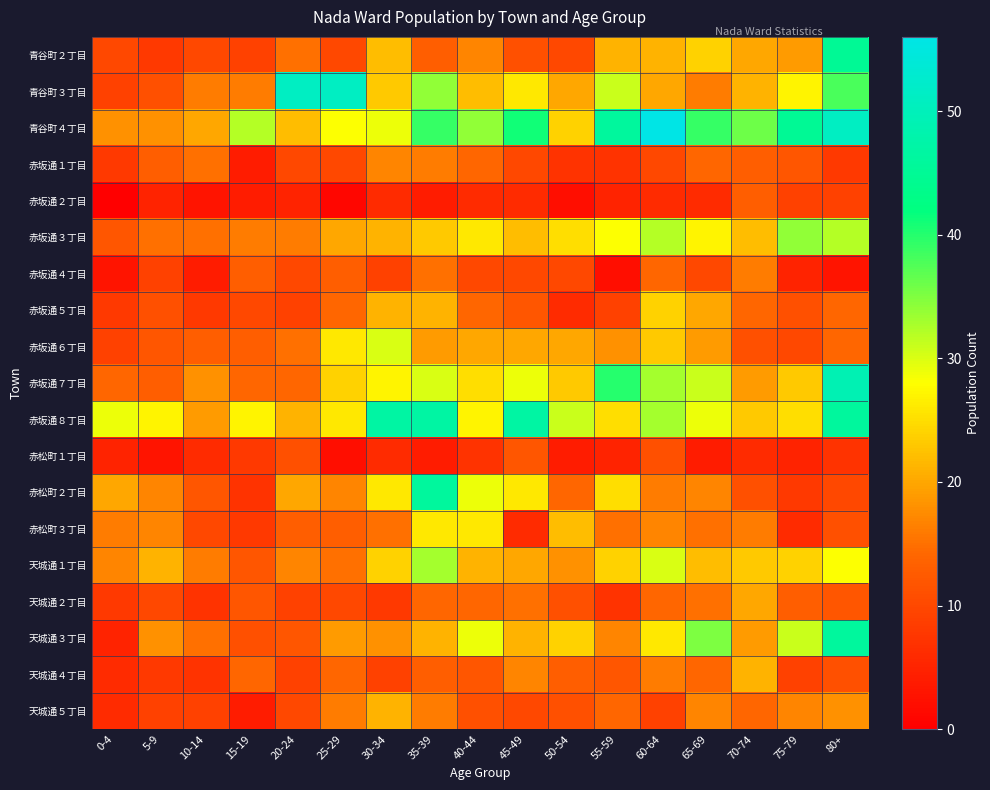

What is the total value across all series at 5-9?

245